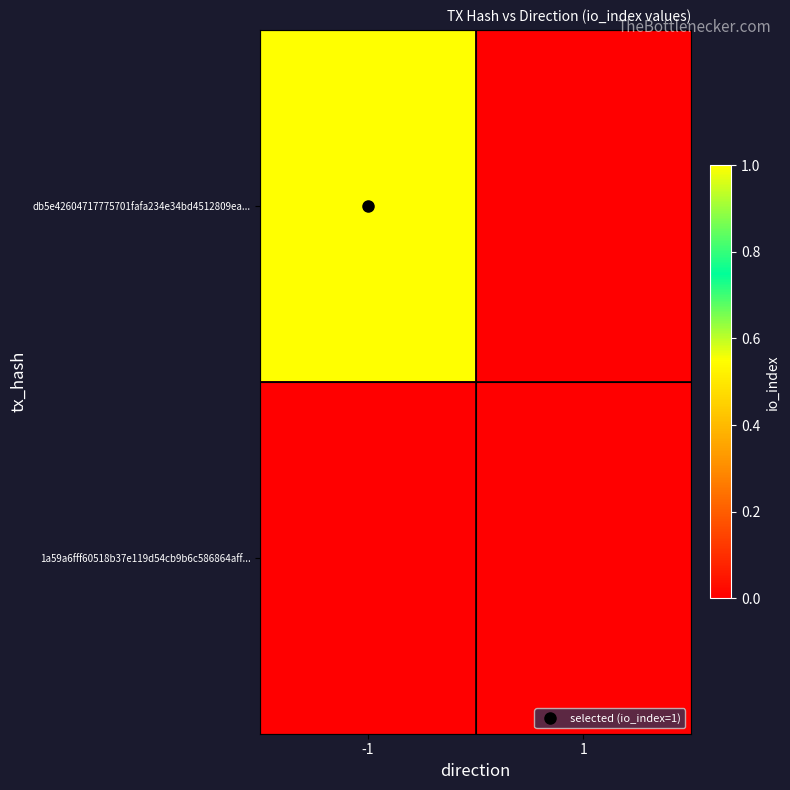

At which category is the sum across all series the highest?

-1